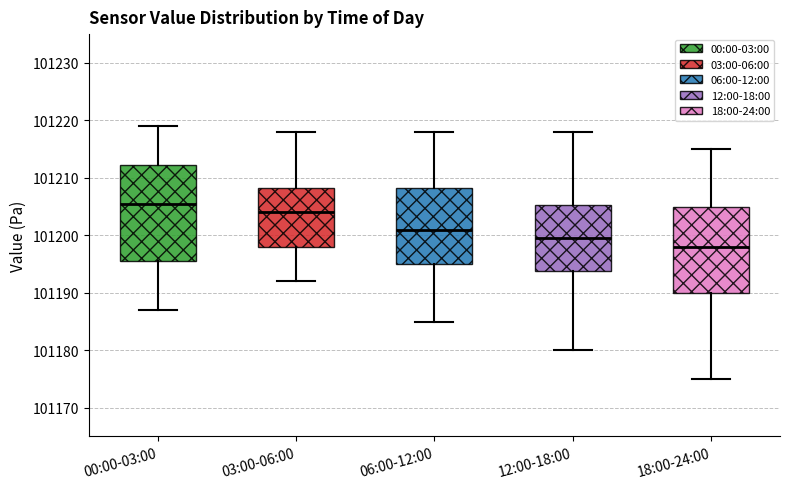

Which box is the tallest, from its lower edge to its upper edge?

00:00-03:00